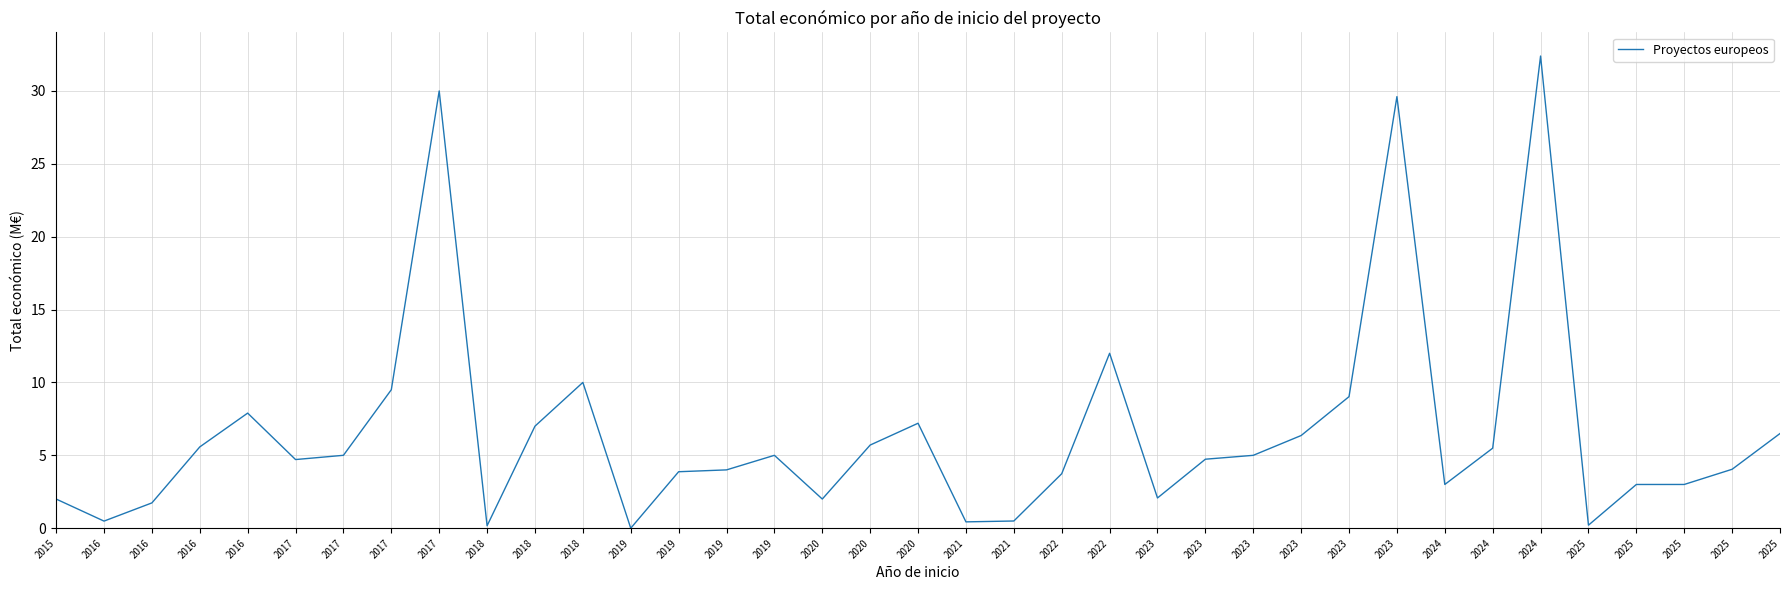

Which has a higher value, 2017 or 2023?

2023